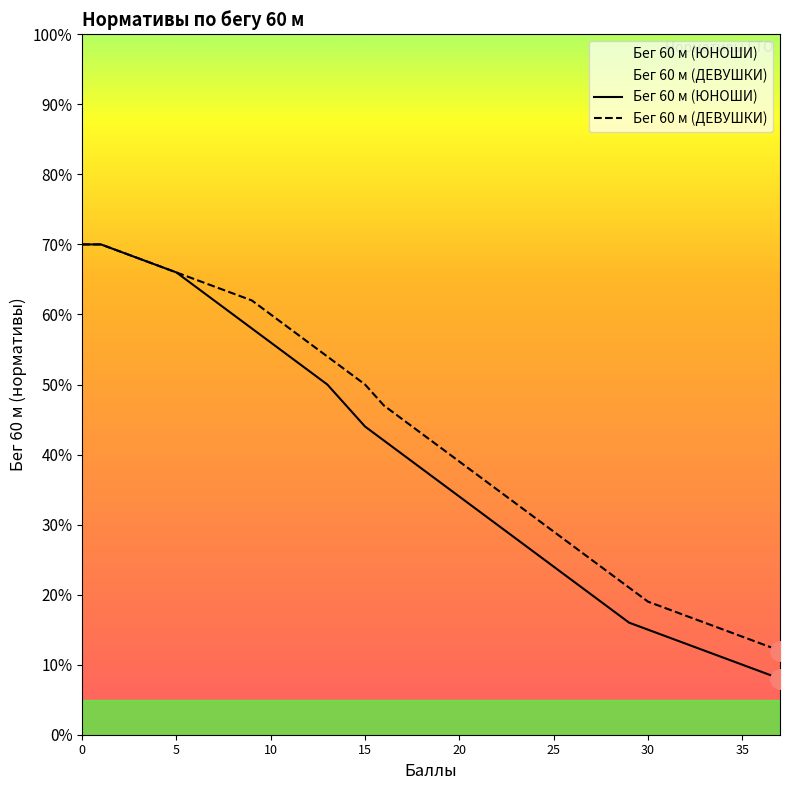

Between 34 and 16, which is larger?

16